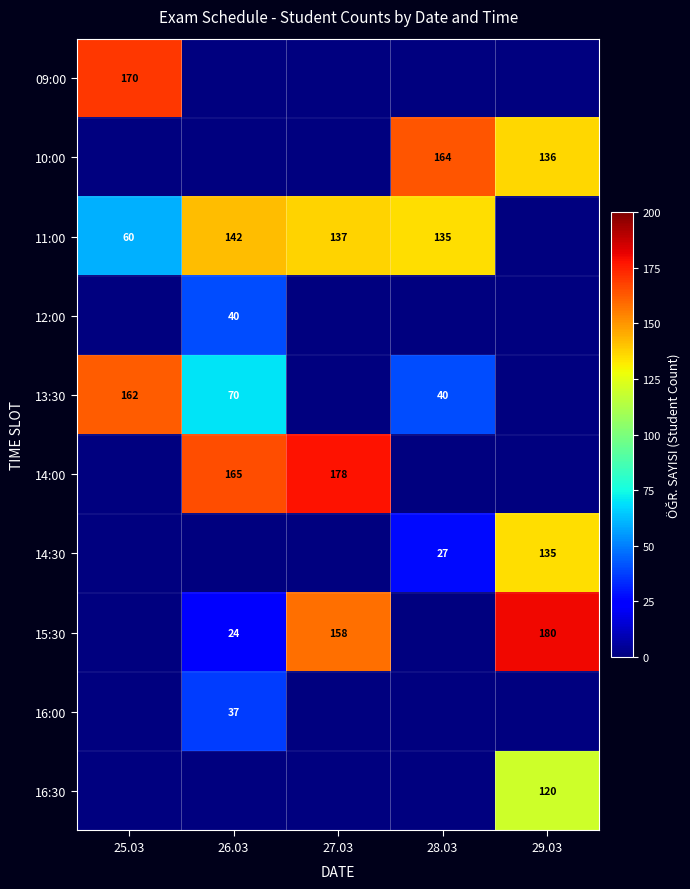

At how many categories does at least one series exceed 8?

5